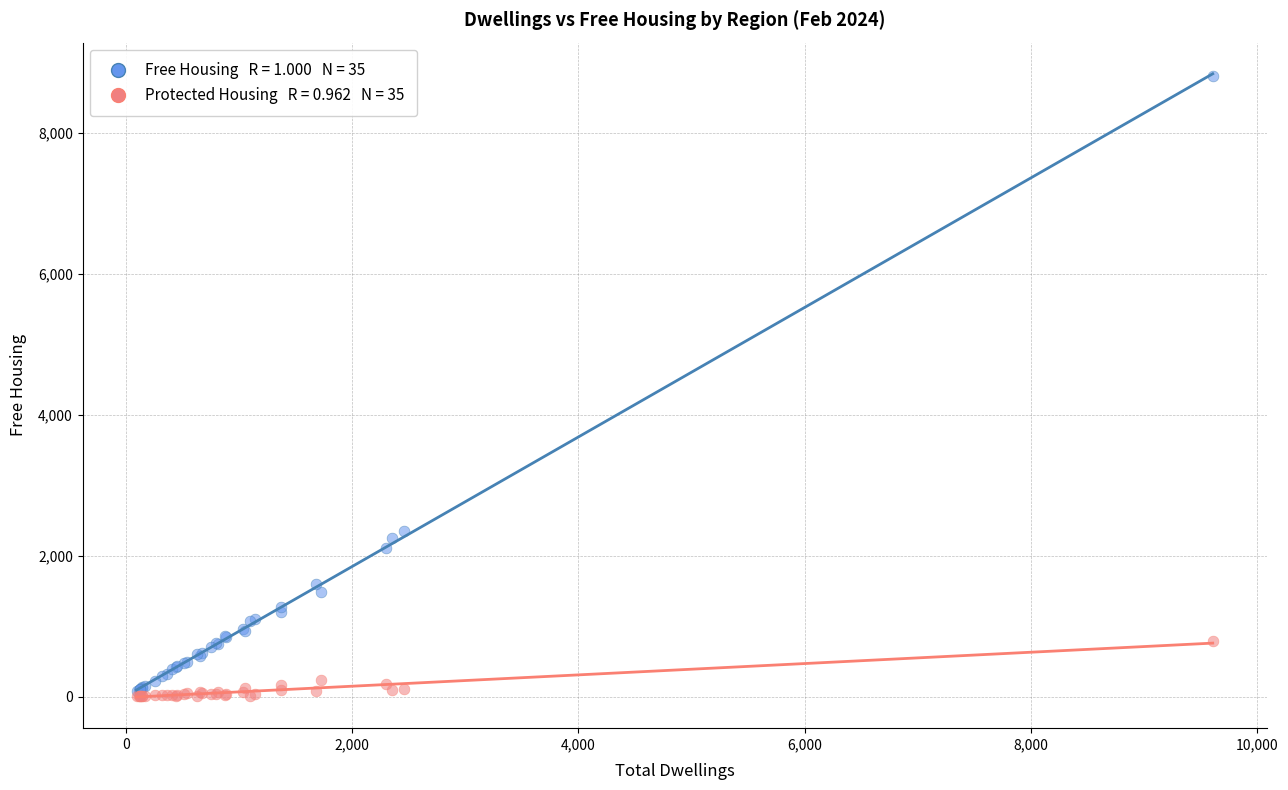

Across all series, what Y value is closest to 4410?

2356